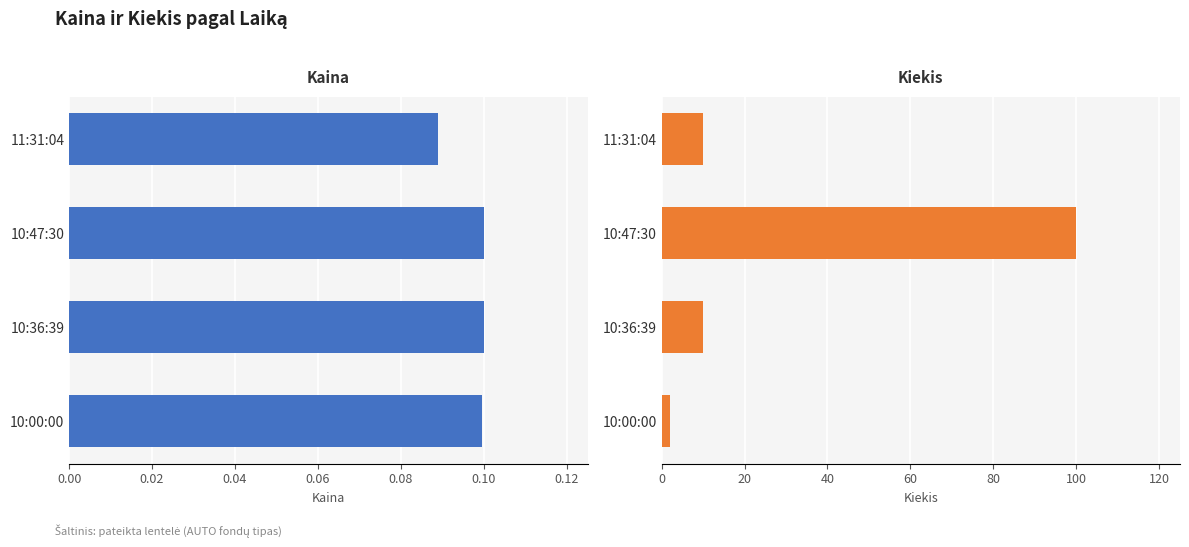

Which series has the largest total across all categories?

Kiekis